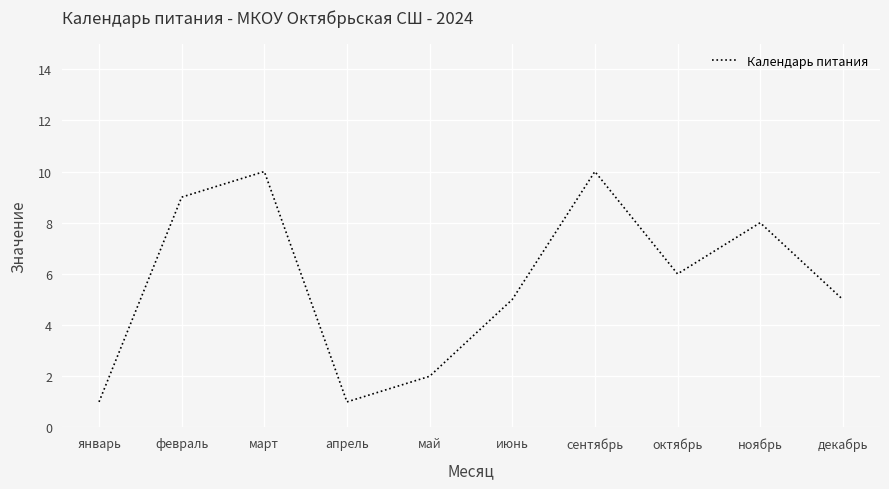

What is the ratio of the value at май to the value at март?

0.2